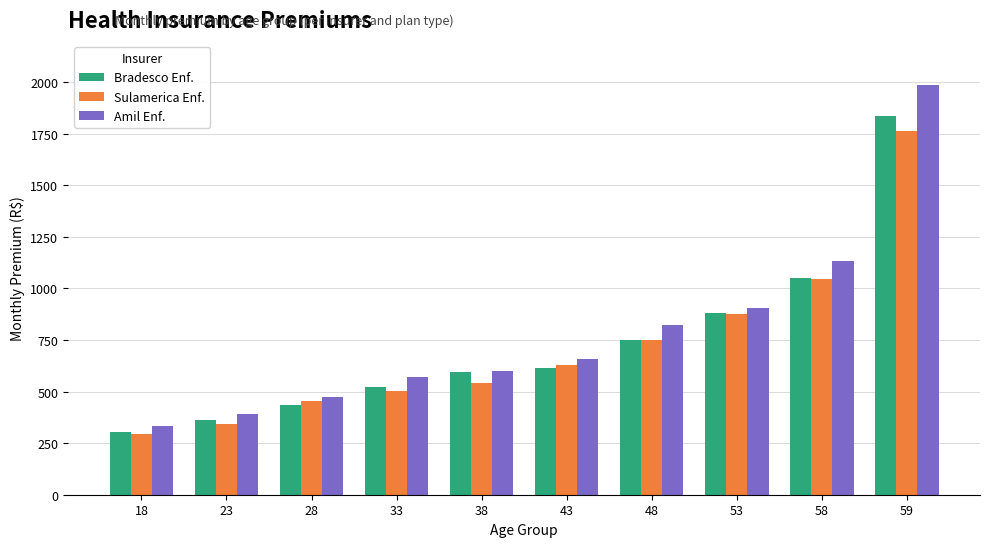

Reading left to right, list all the values displayed in this chart.

Bradesco Enf.: 305.8	360.8	436.6	523.7	597.3	615.2	749.0	881.0	1048.4	1834.6
Sulamerica Enf.: 293.6	342.1	455.1	505.1	540.5	627.0	749.5	878.4	1045.7	1761.5
Amil Enf.: 333.5	390.3	476.1	571.4	599.9	659.9	824.9	907.4	1134.3	1984.9